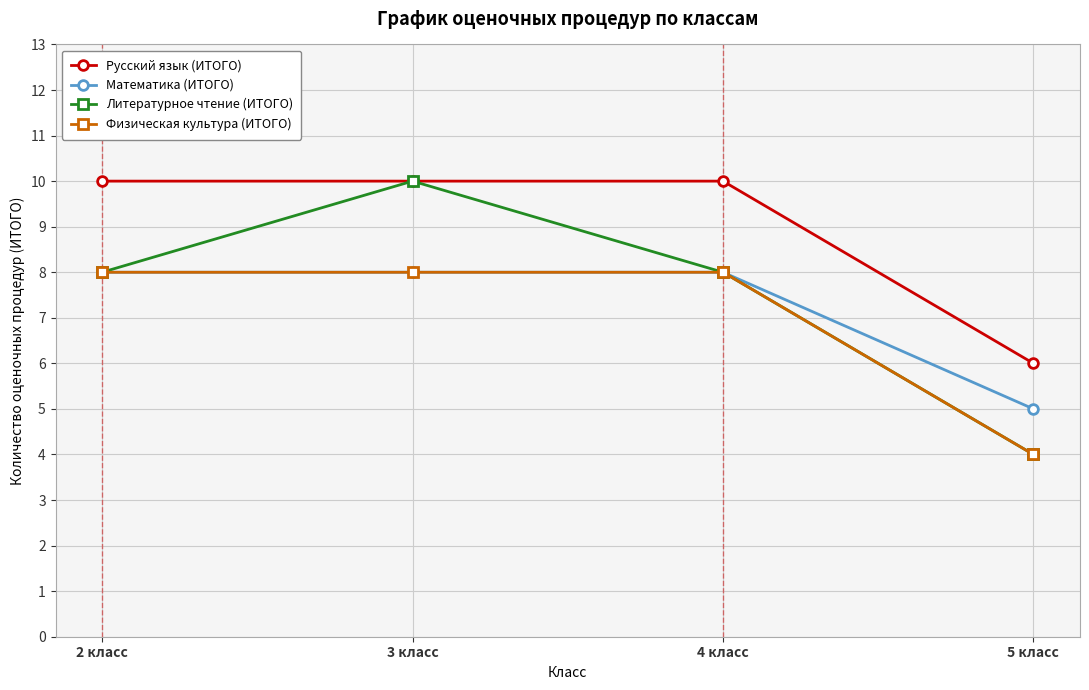

Reading left to right, extract all data points from this chart.

Русский язык (ИТОГО): 2 класс=10	3 класс=10	4 класс=10	5 класс=6
Математика (ИТОГО): 2 класс=8	3 класс=8	4 класс=8	5 класс=5
Литературное чтение (ИТОГО): 2 класс=8	3 класс=10	4 класс=8	5 класс=4
Физическая культура (ИТОГО): 2 класс=8	3 класс=8	4 класс=8	5 класс=4